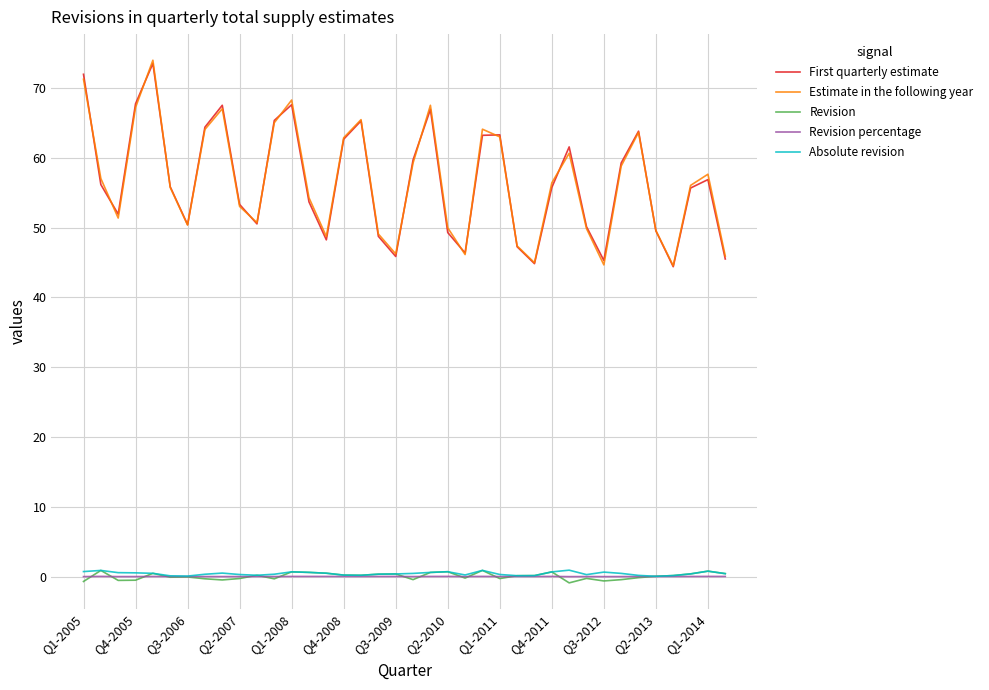

True or false: Estimate in the following year and Absolute revision cross at least once.

False